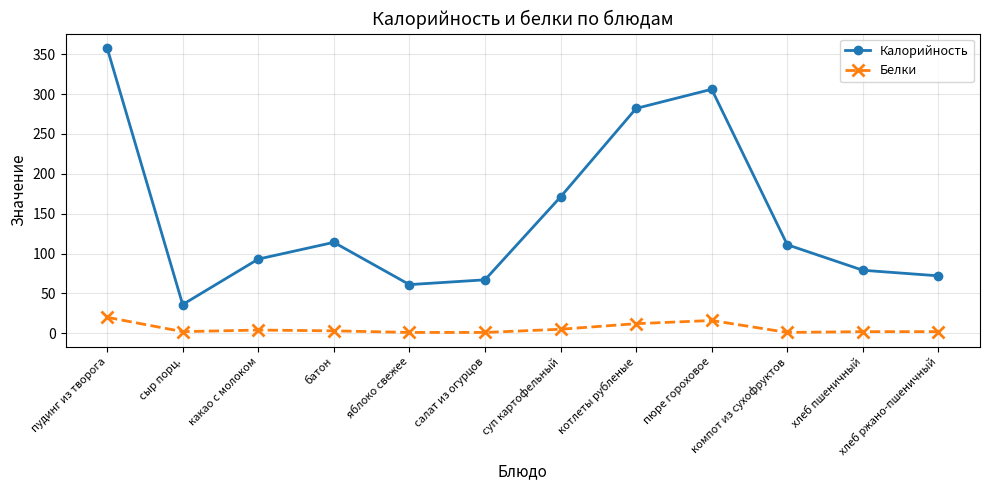

What is the label of the 3rd point from the right?

компот из сухофруктов